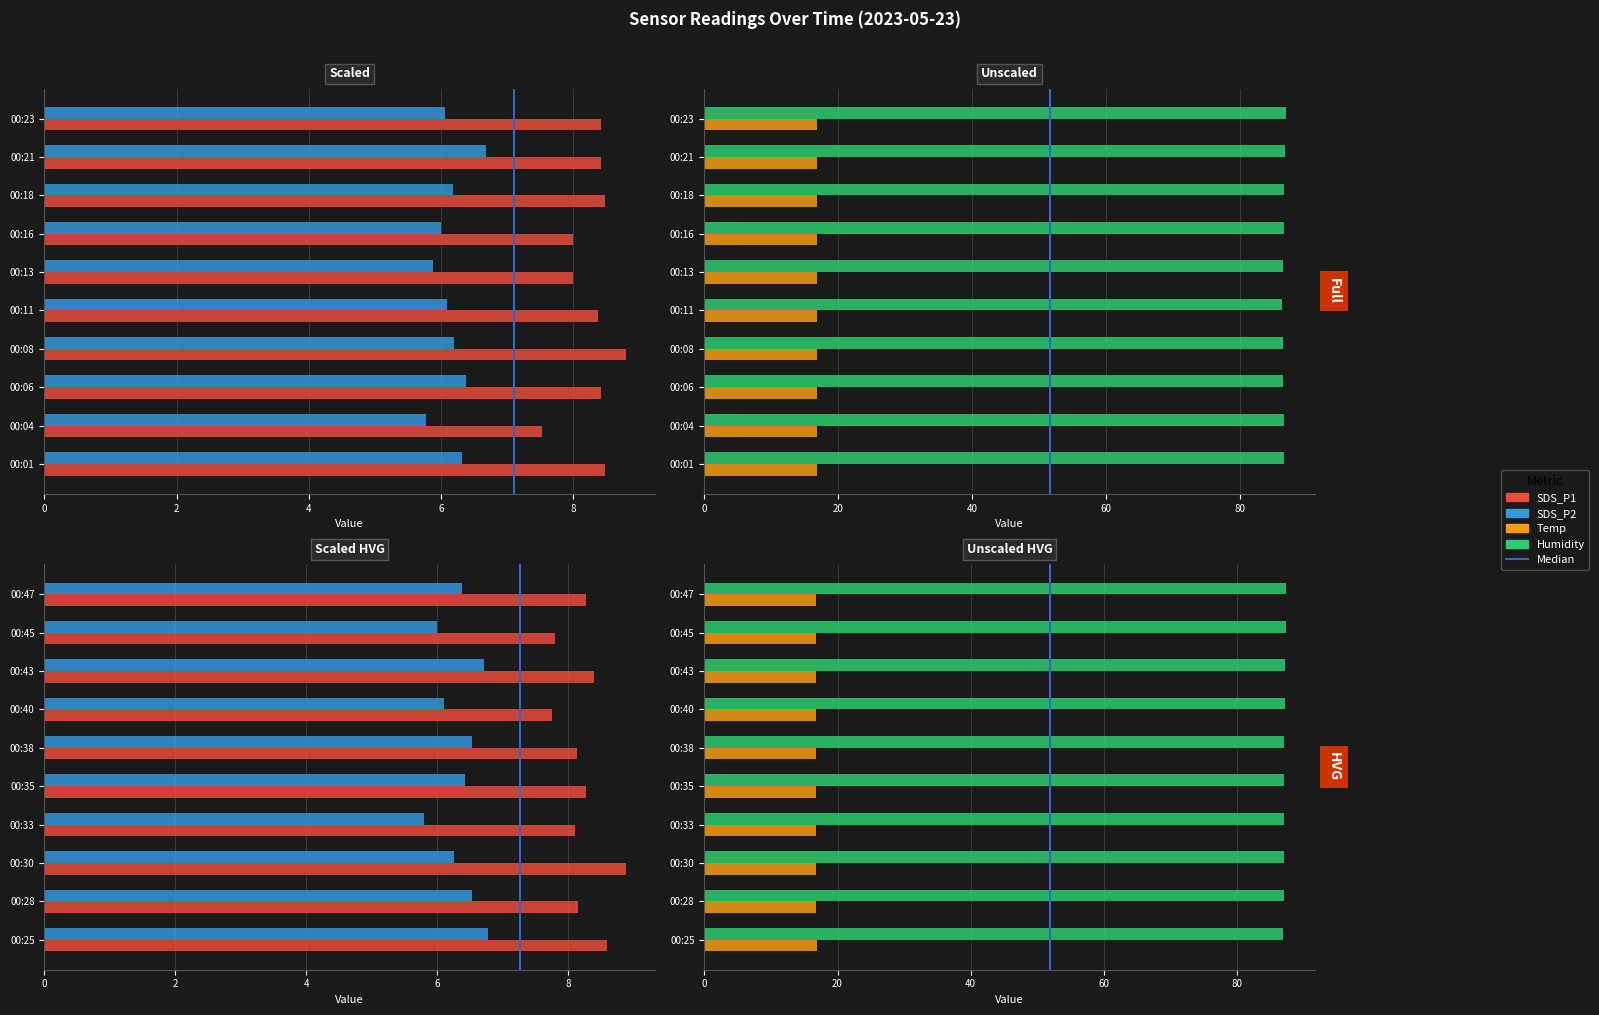

Reading right to left, extract all data points from this chart.

SDS_P1: 00:47=8.3	00:45=7.8	00:43=8.4	00:40=7.8	00:38=8.1	00:35=8.3	00:33=8.1	00:30=8.9	00:28=8.2	00:25=8.6	00:23=8.4	00:21=8.4	00:18=8.5	00:16=8.0	00:13=8.0	00:11=8.4	00:08=8.8	00:06=8.4	00:04=7.5	00:01=8.5
SDS_P2: 00:47=6.4	00:45=6.0	00:43=6.7	00:40=6.1	00:38=6.5	00:35=6.4	00:33=5.8	00:30=6.2	00:28=6.5	00:25=6.8	00:23=6.1	00:21=6.7	00:18=6.2	00:16=6.0	00:13=5.9	00:11=6.1	00:08=6.2	00:06=6.4	00:04=5.8	00:01=6.3
Temp: 00:47=16.8	00:45=16.8	00:43=16.8	00:40=16.8	00:38=16.7	00:35=16.8	00:33=16.8	00:30=16.8	00:28=16.8	00:25=16.9	00:23=16.9	00:21=16.9	00:18=16.9	00:16=16.9	00:13=16.9	00:11=16.9	00:08=16.9	00:06=16.9	00:04=16.9	00:01=16.9
Humidity: 00:47=87.3	00:45=87.3	00:43=87.2	00:40=87.2	00:38=87.1	00:35=87.1	00:33=87.1	00:30=87.0	00:28=87.0	00:25=86.9	00:23=86.9	00:21=86.8	00:18=86.7	00:16=86.6	00:13=86.5	00:11=86.4	00:08=86.5	00:06=86.5	00:04=86.6	00:01=86.7